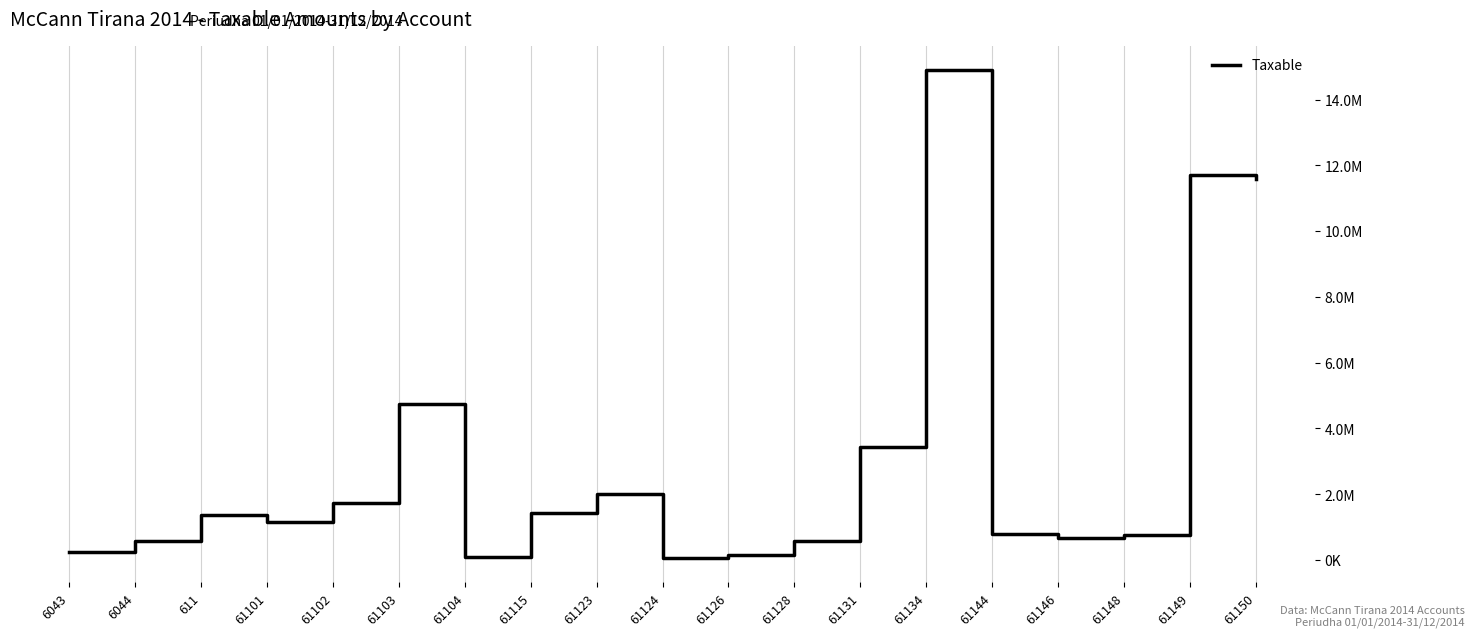

At which category does the data reach its first local valley?

61101